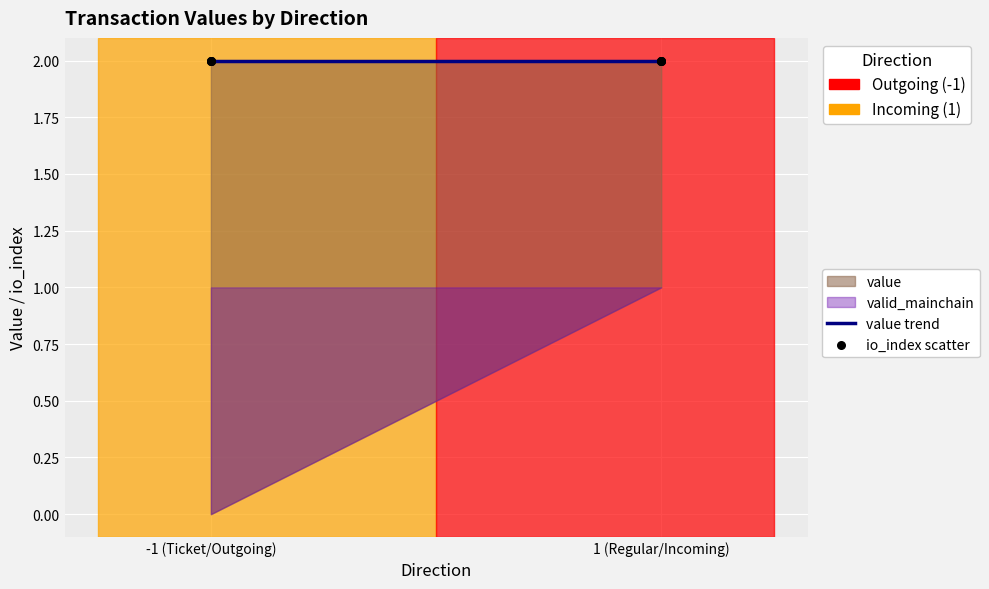

Which series contains the highest Y value?

value